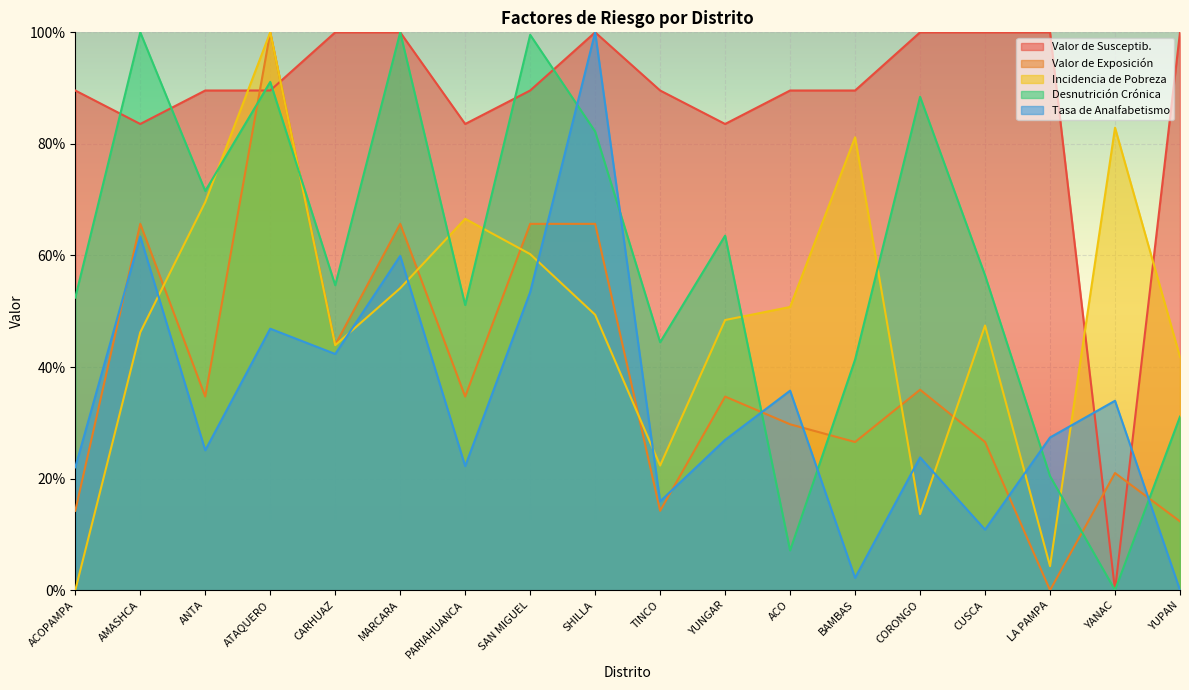

How many lines are shown in the chart?

5